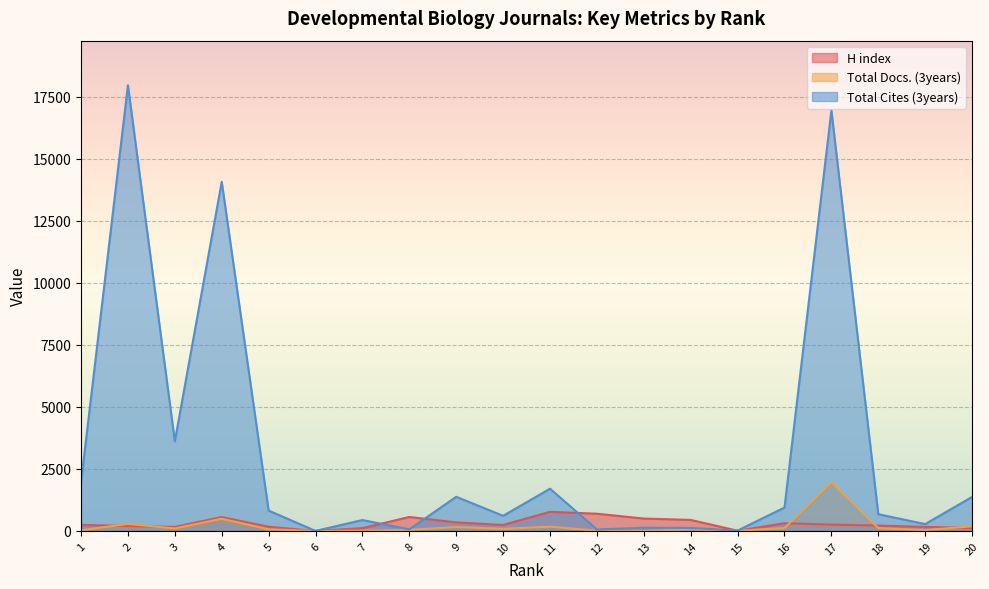

True or false: Total Docs. (3years) and H index cross at least once.

True